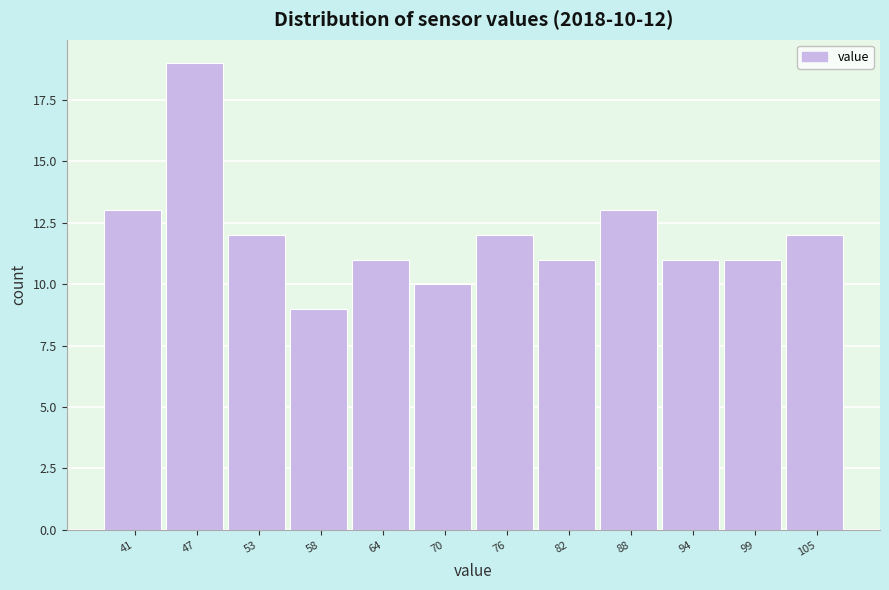

Over which range of the x-axis is the bar tallest?

44 to 50